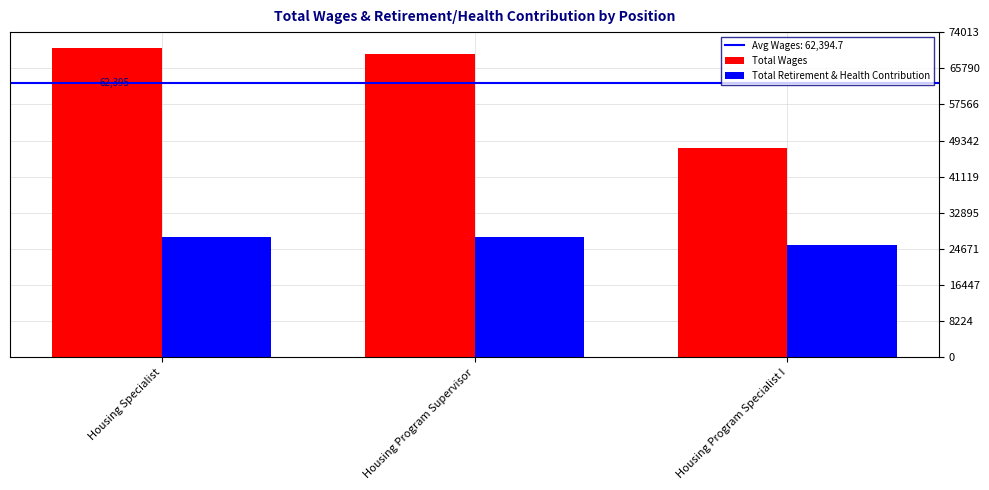

At Housing Program Specialist I, list the series in order from smallest to largest.

Total Retirement & Health Contribution, Total Wages